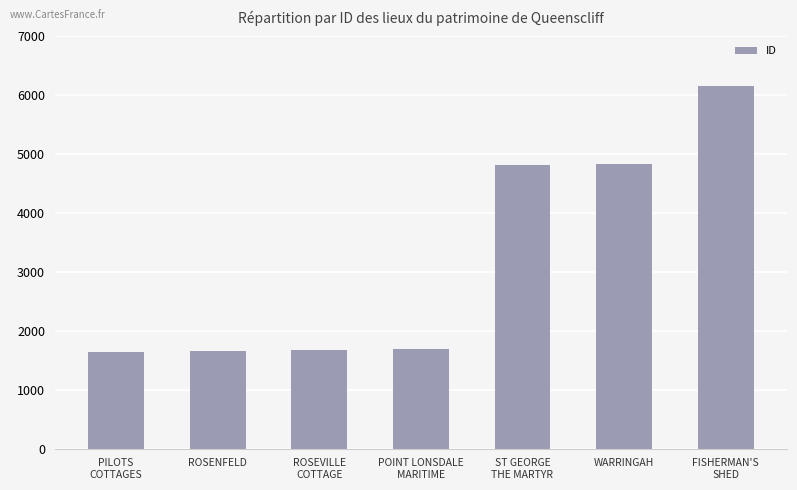

What is the difference between the values at FISHERMAN'S
SHED and PILOTS
COTTAGES?

4514